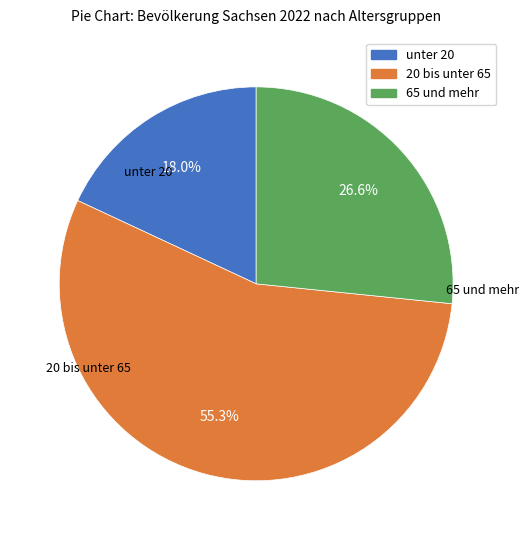

The 65 und mehr slice represents 27% of the pie. True or false?

True